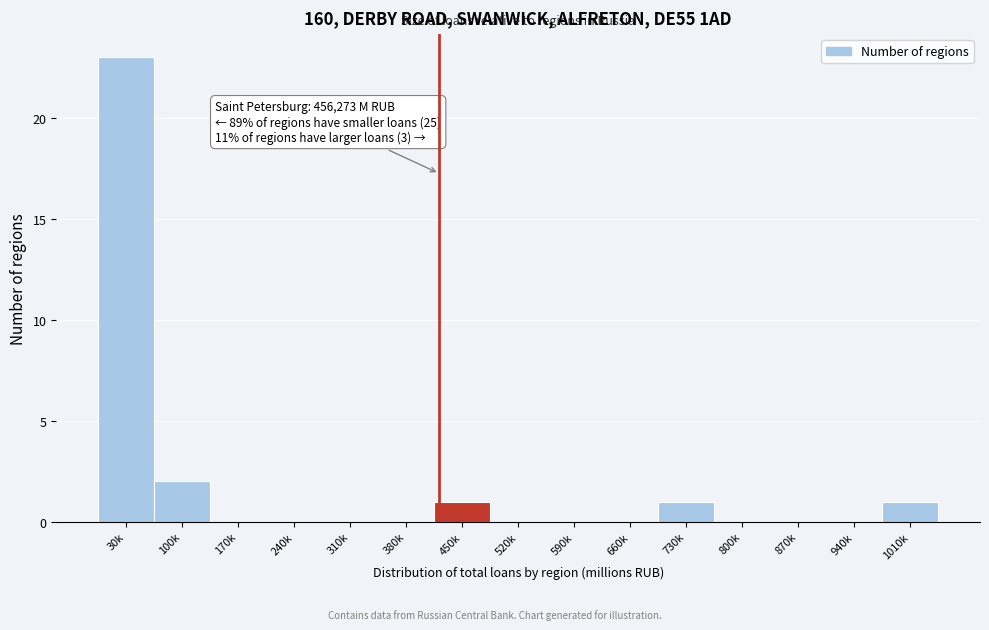

Reading left to right, list all the values displayed in this chart.

30k=23	100k=2	170k=0	240k=0	310k=0	380k=0	450k=1	520k=0	590k=0	660k=0	730k=1	800k=0	870k=0	940k=0	1010k=1